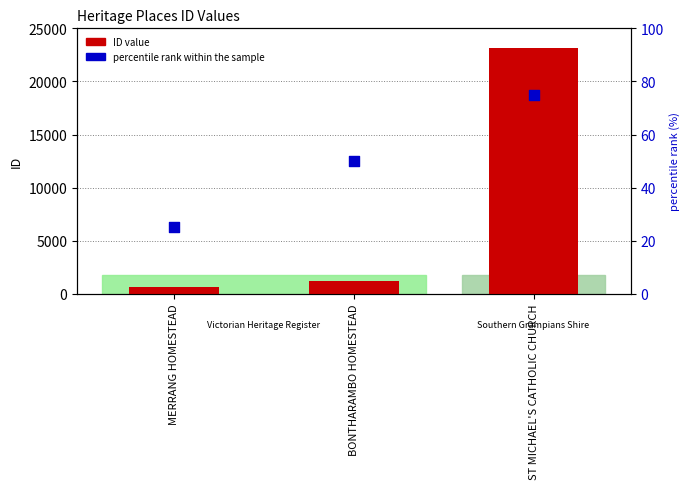

Which series reaches the minimum Y coordinate?

percentile rank within the sample